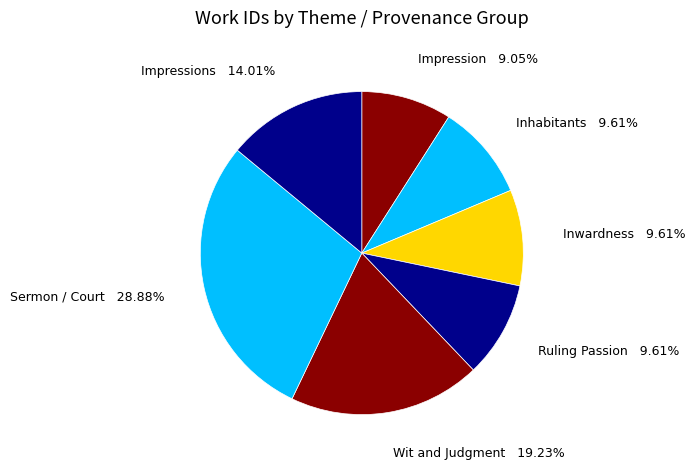

Which slice is the smallest?

Impression